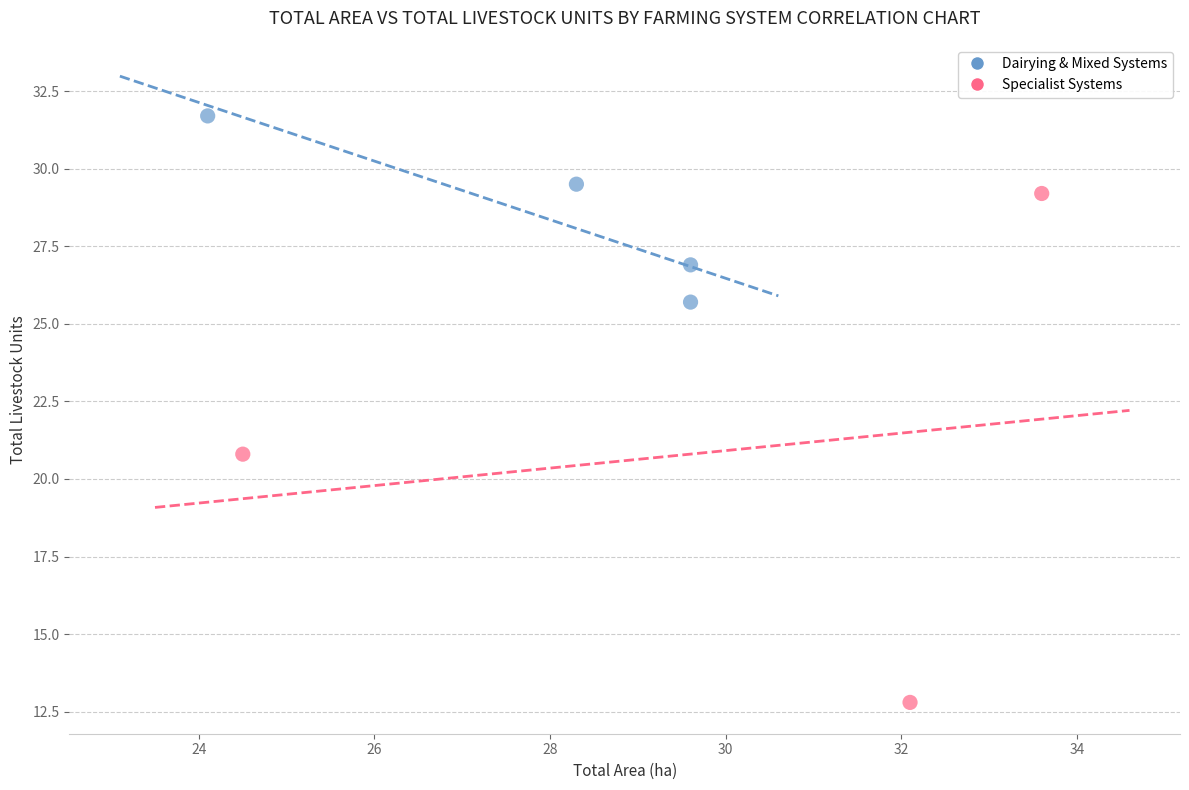

Which series contains the highest Y value?

Dairying & Mixed Systems